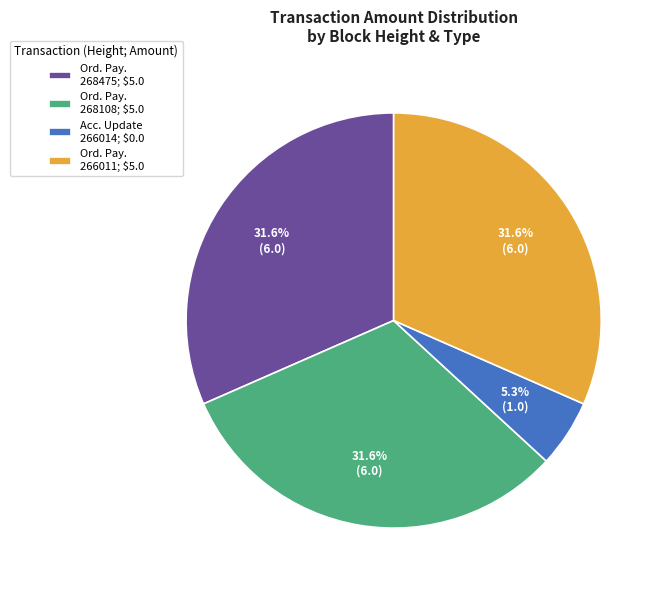

Does Ord. Pay. 268475; $5.0 account for over 50% of the chart?

No